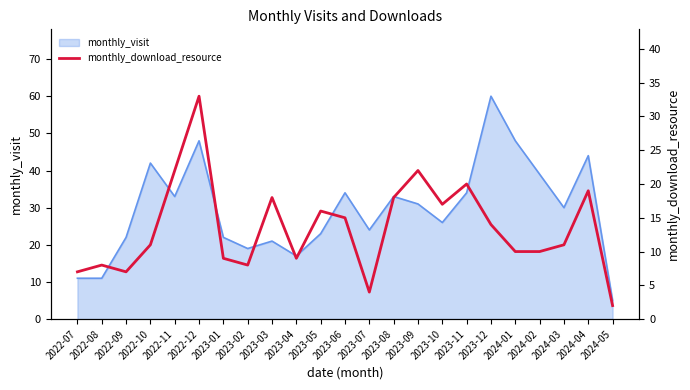

What position from the right is 2023-08?

10